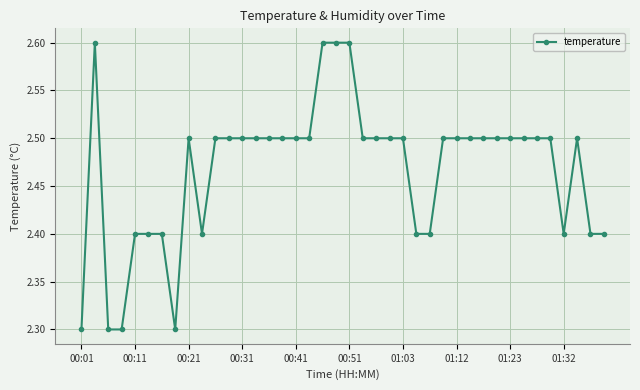

What is the greatest value displayed?

2.6